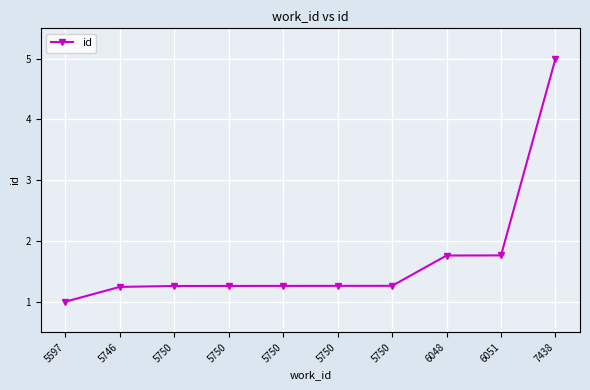

How many lines are shown in the chart?

1